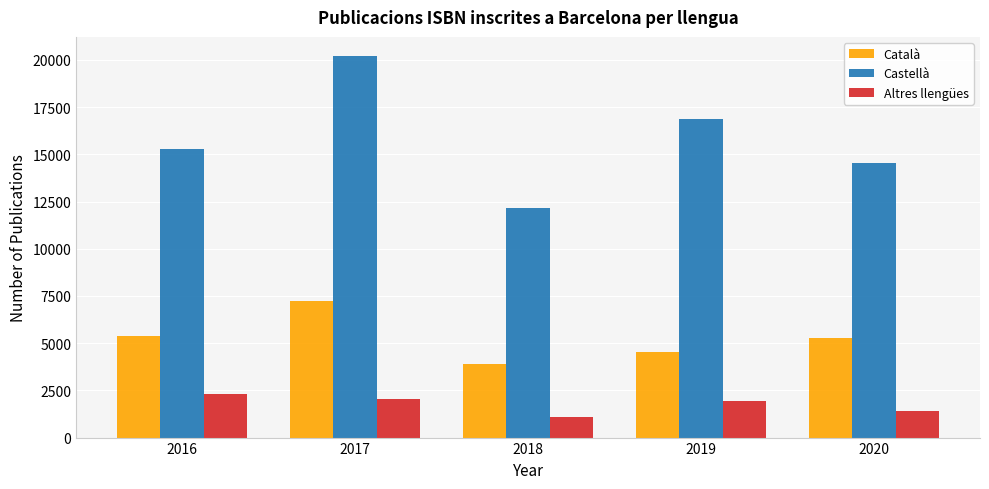

What is the sum of all Català values?

26311